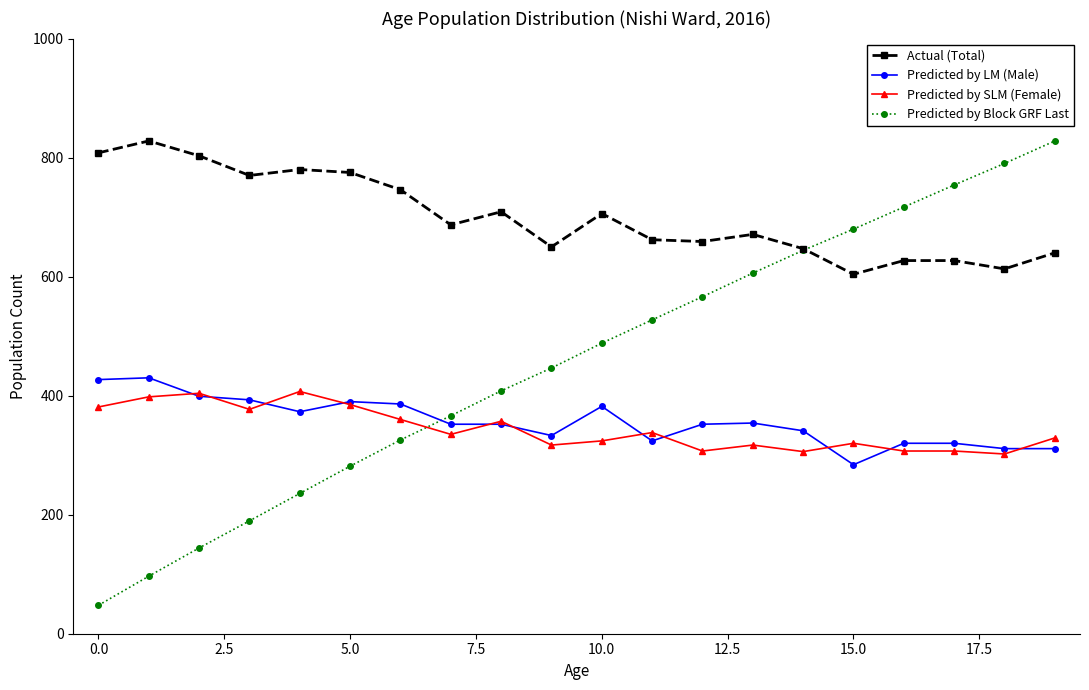

Which series has the largest range (max minus min)?

Predicted by Block GRF Last